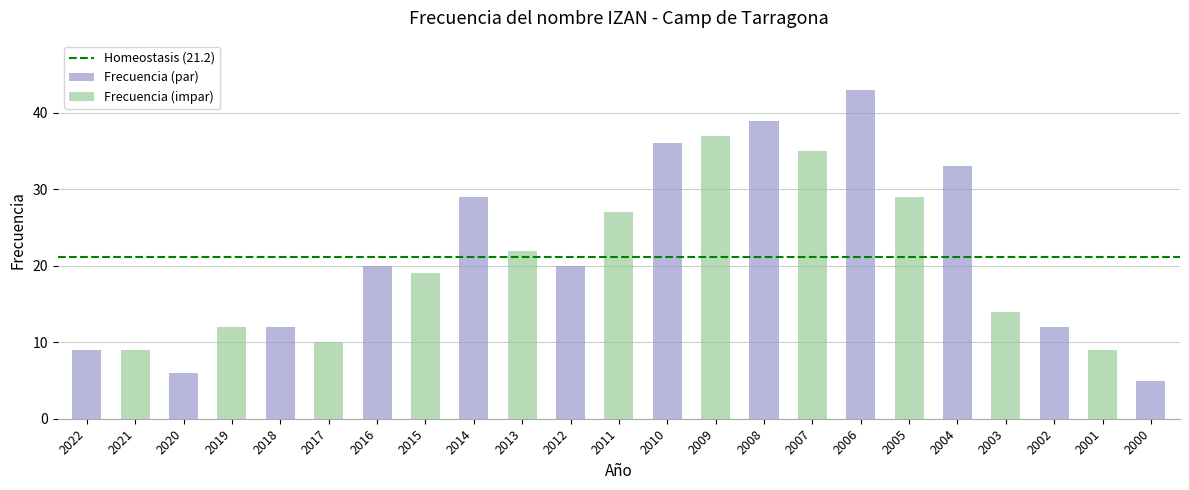

Is it true that the value at 2014 is 18?

False